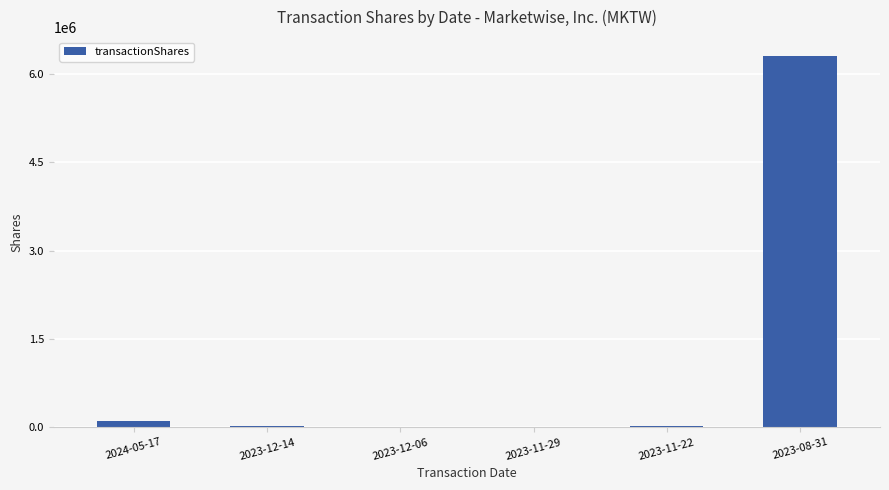

The chart shows a value of 103304 at 2024-05-17. True or false?

True